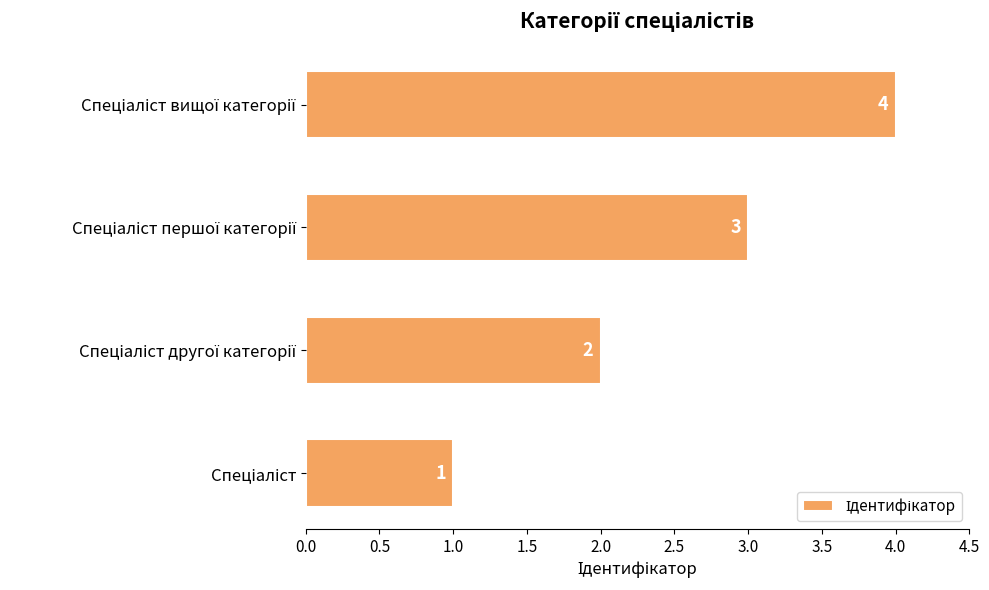

What is the difference between the maximum and minimum values?

3